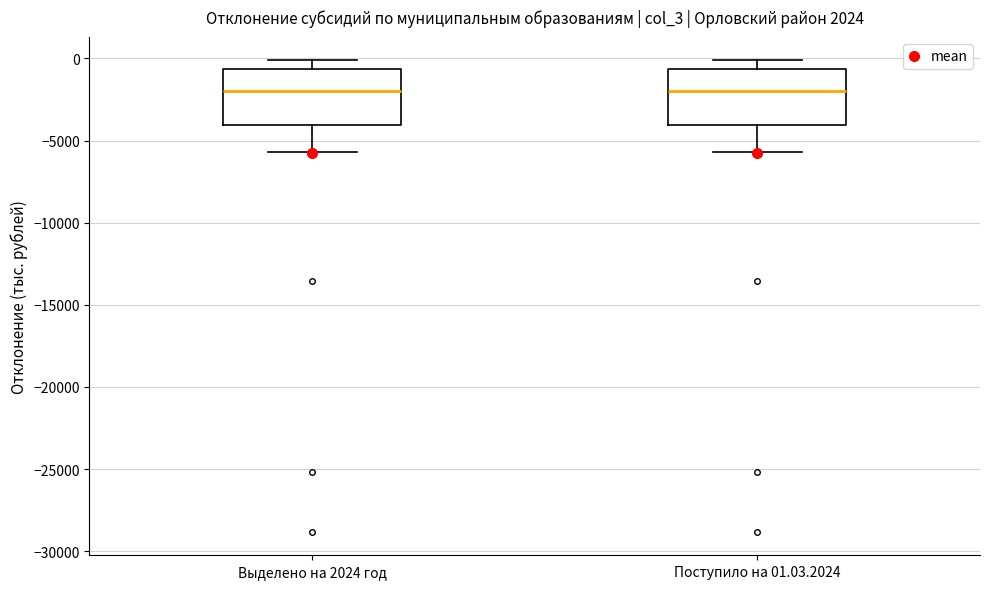

Where does the median line of the box for Выделено на 2024 год sit on the y-axis? The values are not printed on the chart, so give them approximately, as read against the axis.

-2000